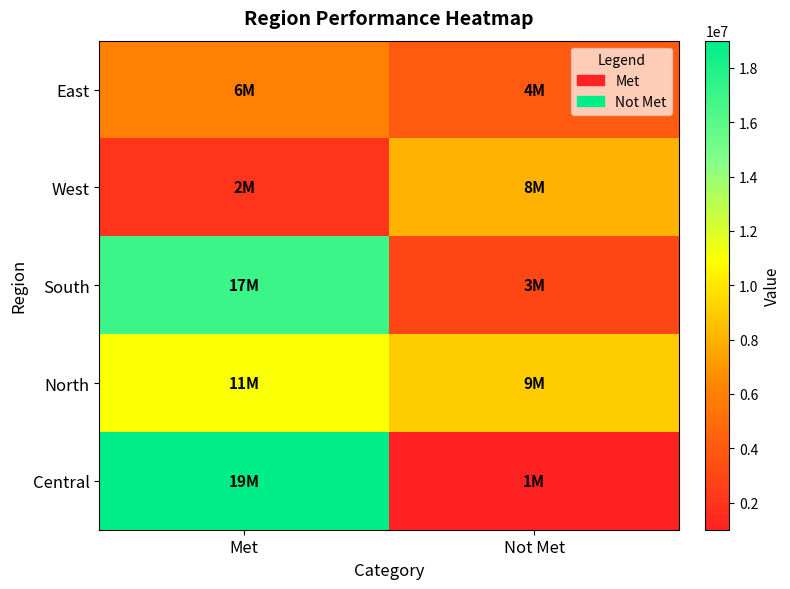

Reading left to right, what are all the values shown in this chart?

East: Met=6000000	Not Met=4000000
West: Met=2000000	Not Met=8000000
South: Met=17000000	Not Met=3000000
North: Met=11000000	Not Met=9000000
Central: Met=19000000	Not Met=1000000